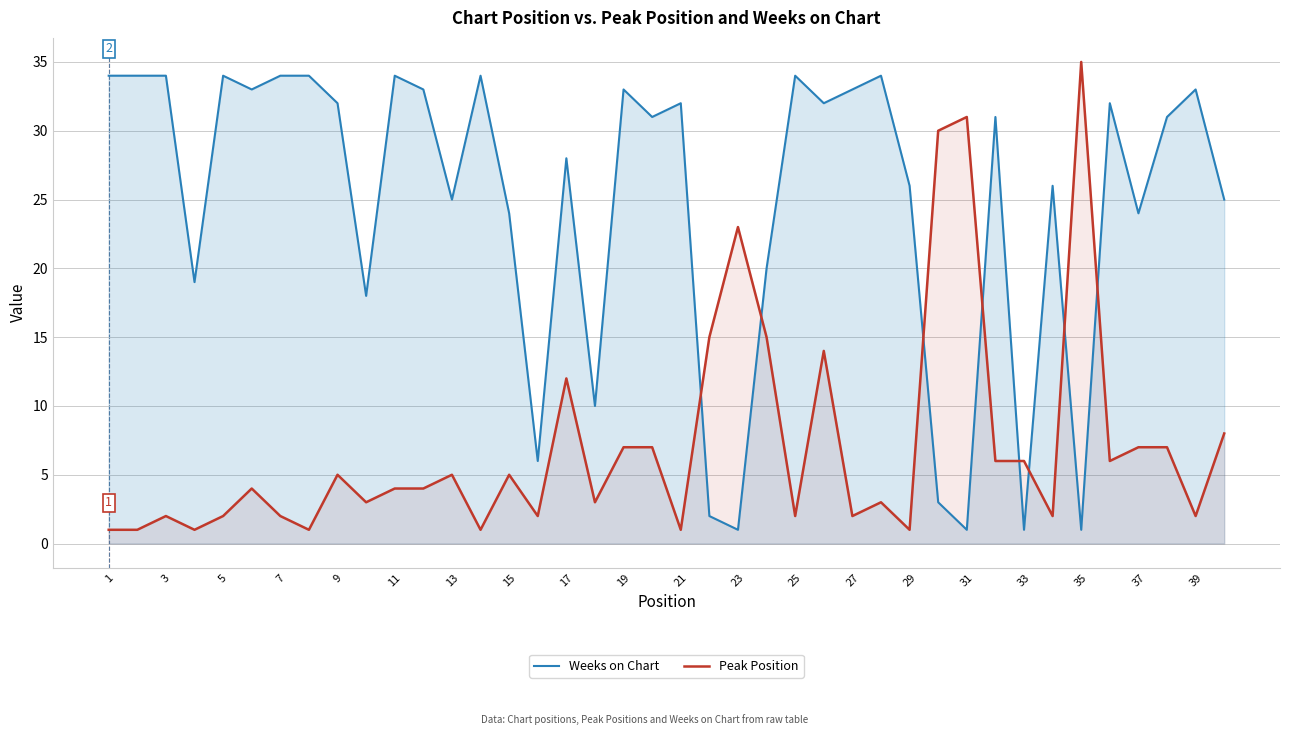

In Weeks on Chart, how many points are higher than both neighbors (excluding endpoints)?

12